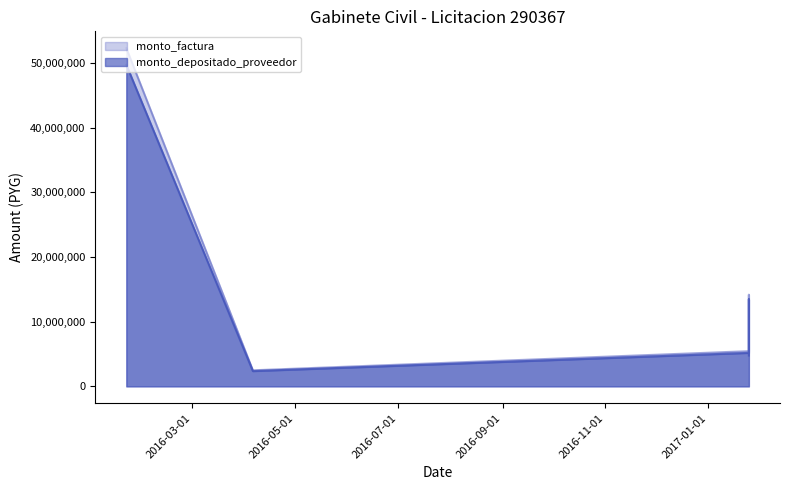

At which category does monto_depositado_proveedor reach its first local valley?

2016-04-06